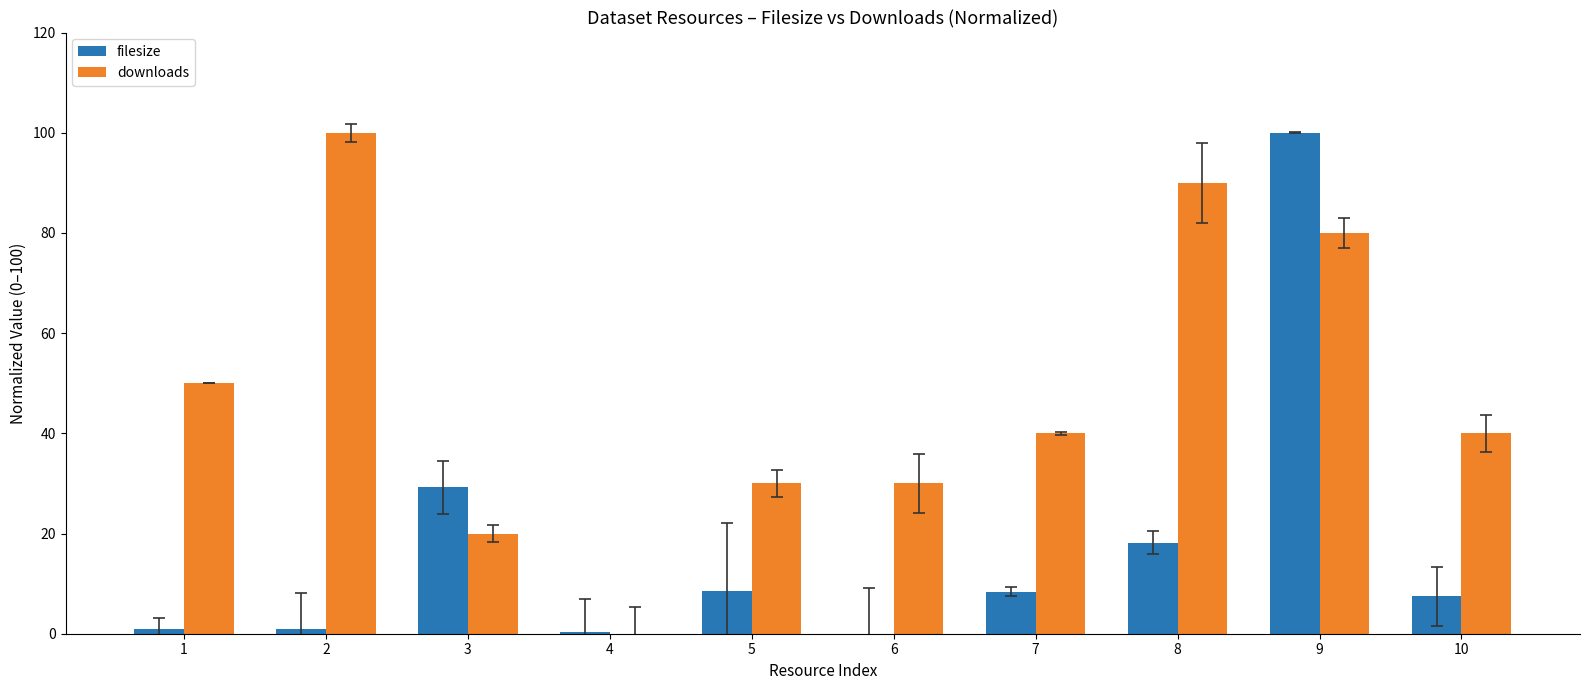

Read the downloads value at 9.

80.0